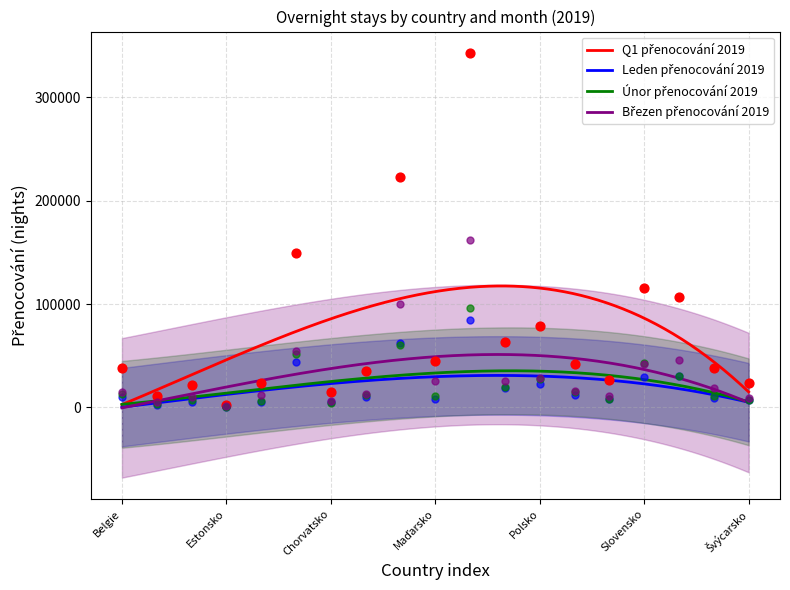

At how many categories does at least one series exceed 131036?

3